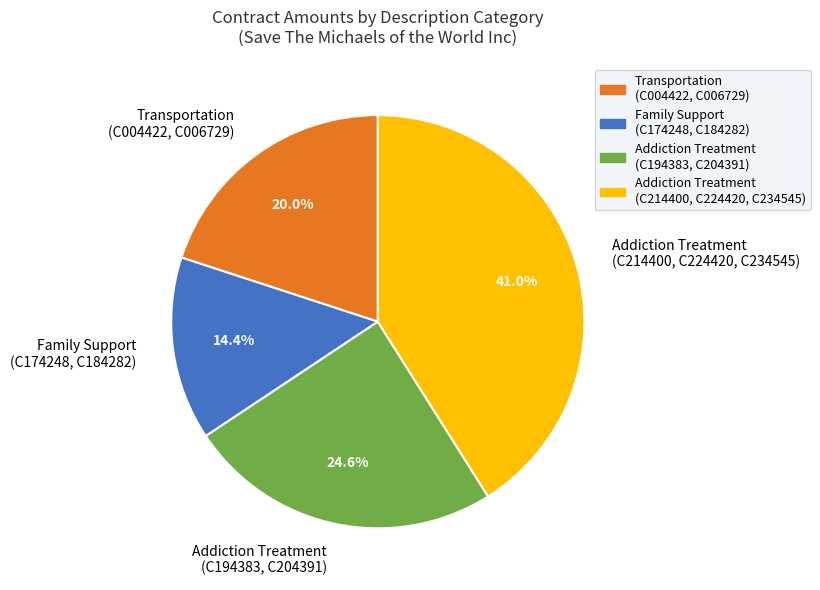

Rank the categories by value from lowest to highest.

Family Support (C174248, C184282), Transportation (C004422, C006729), Addiction Treatment (C194383, C204391), Addiction Treatment (C214400, C224420, C234545)